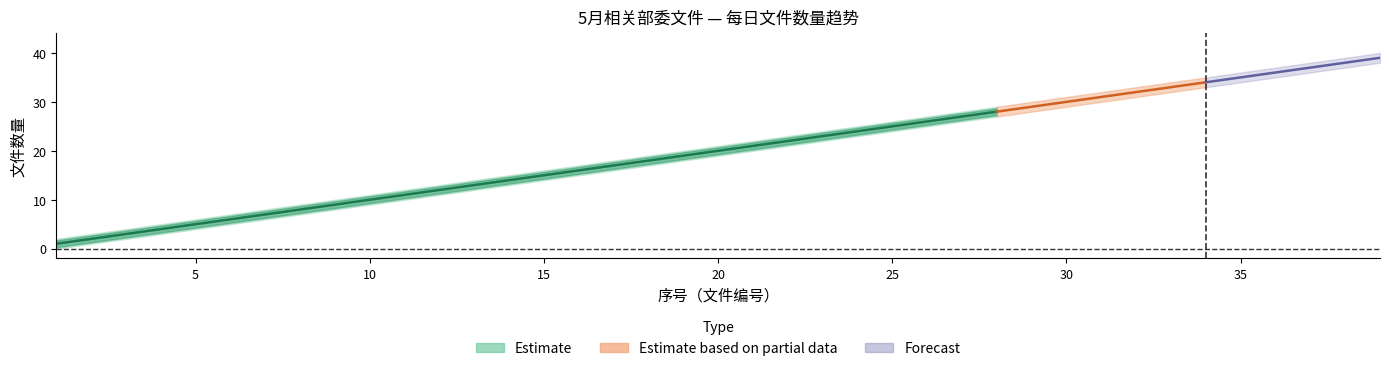

What is the value of the Estimate_hi point at the 32nd from the left?

33